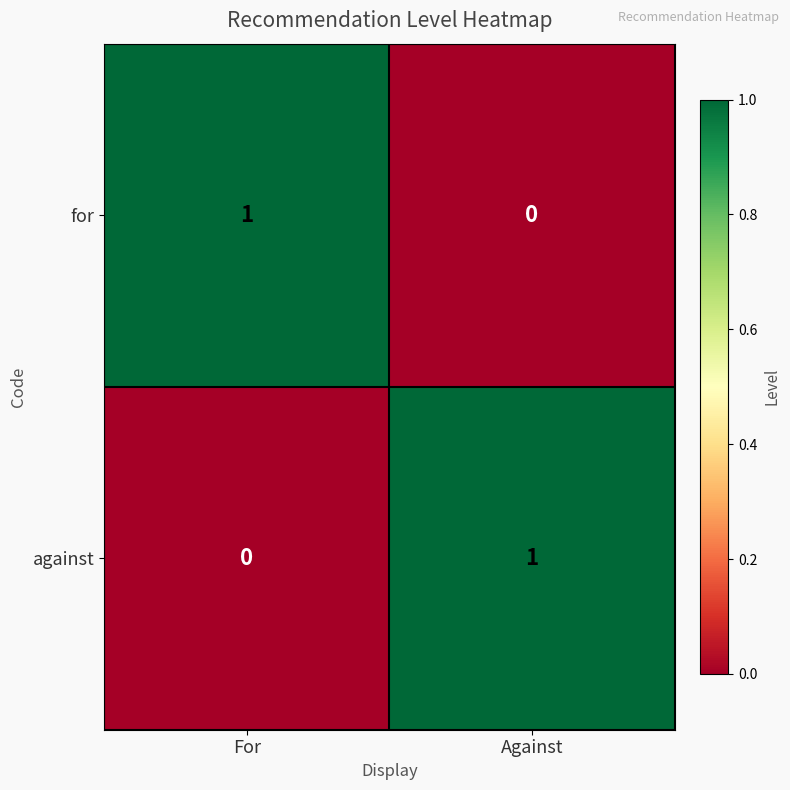

At how many categories does at least one series exceed 0?

2